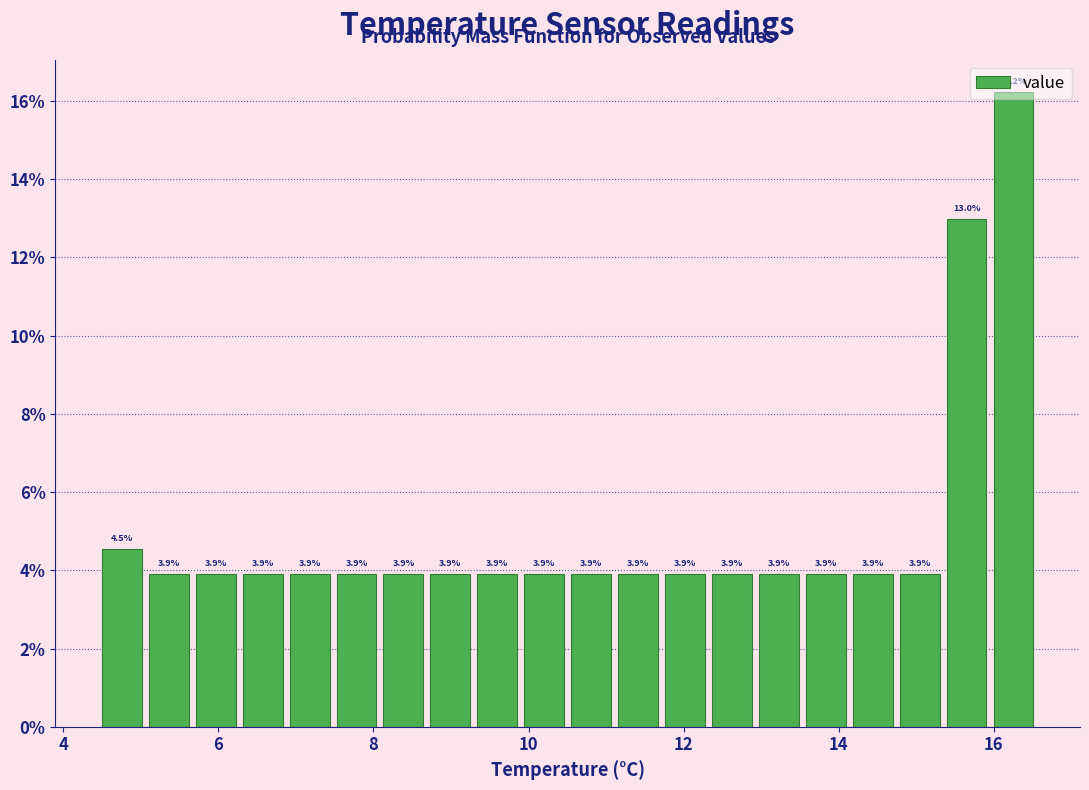

Read against the x-axis, roughly where is the centre of the tallest bar?

16.2